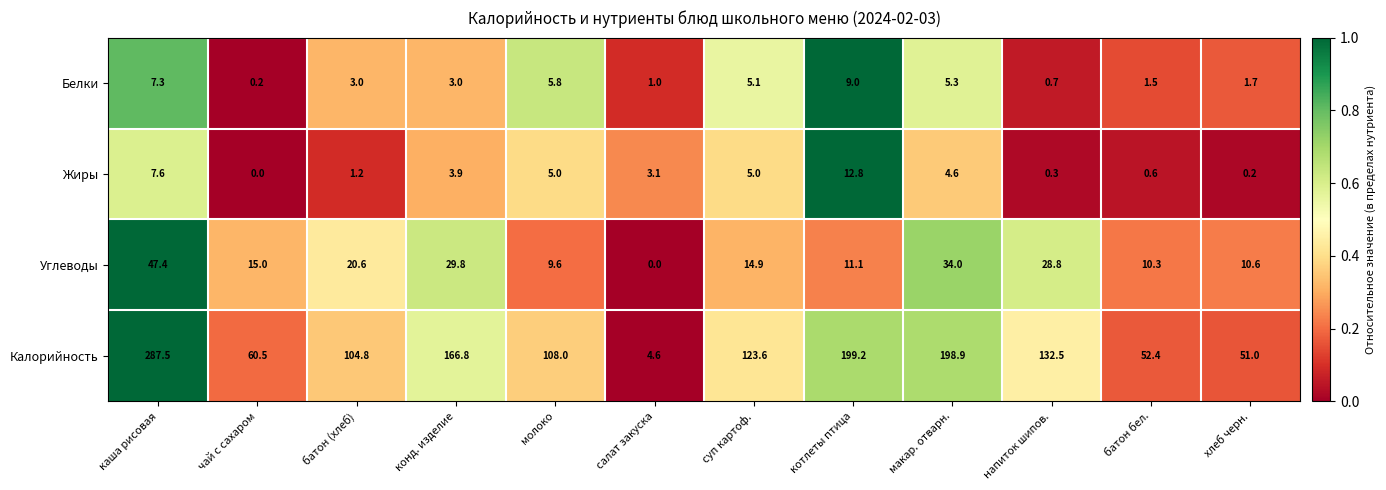

Which category has the highest value across all series?

каша рисовая